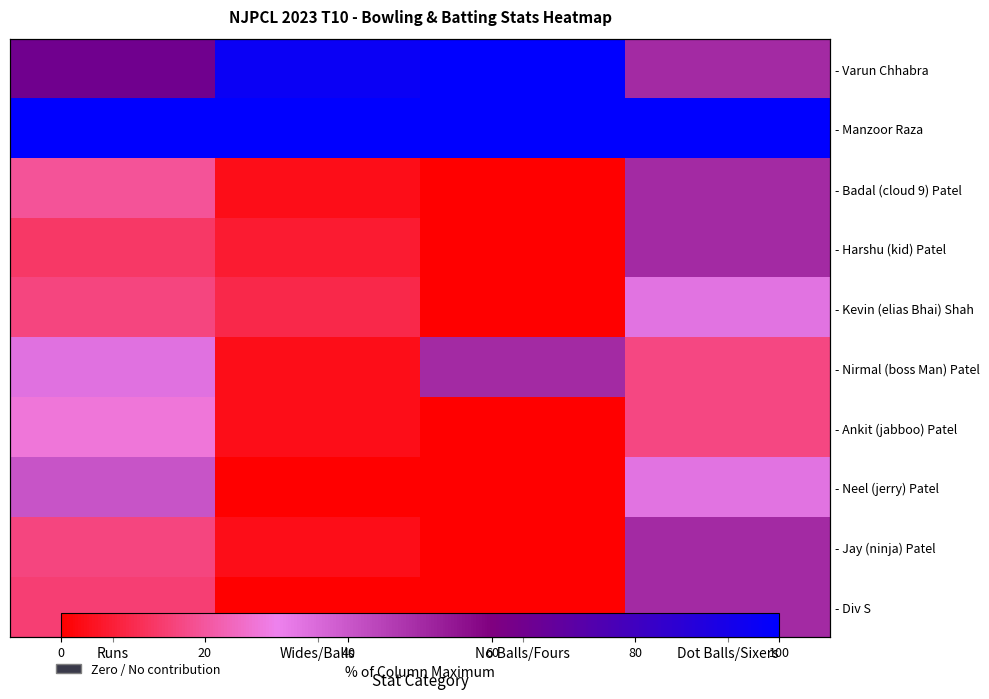

List the series in order of their peak value, highest first.

- Varun Chhabra, - Manzoor Raza, - Badal (cloud 9) Patel, - Harshu (kid) Patel, - Nirmal (boss Man) Patel, - Jay (ninja) Patel, - Div S, - Neel (jerry) Patel, - Kevin (elias Bhai) Shah, - Ankit (jabboo) Patel